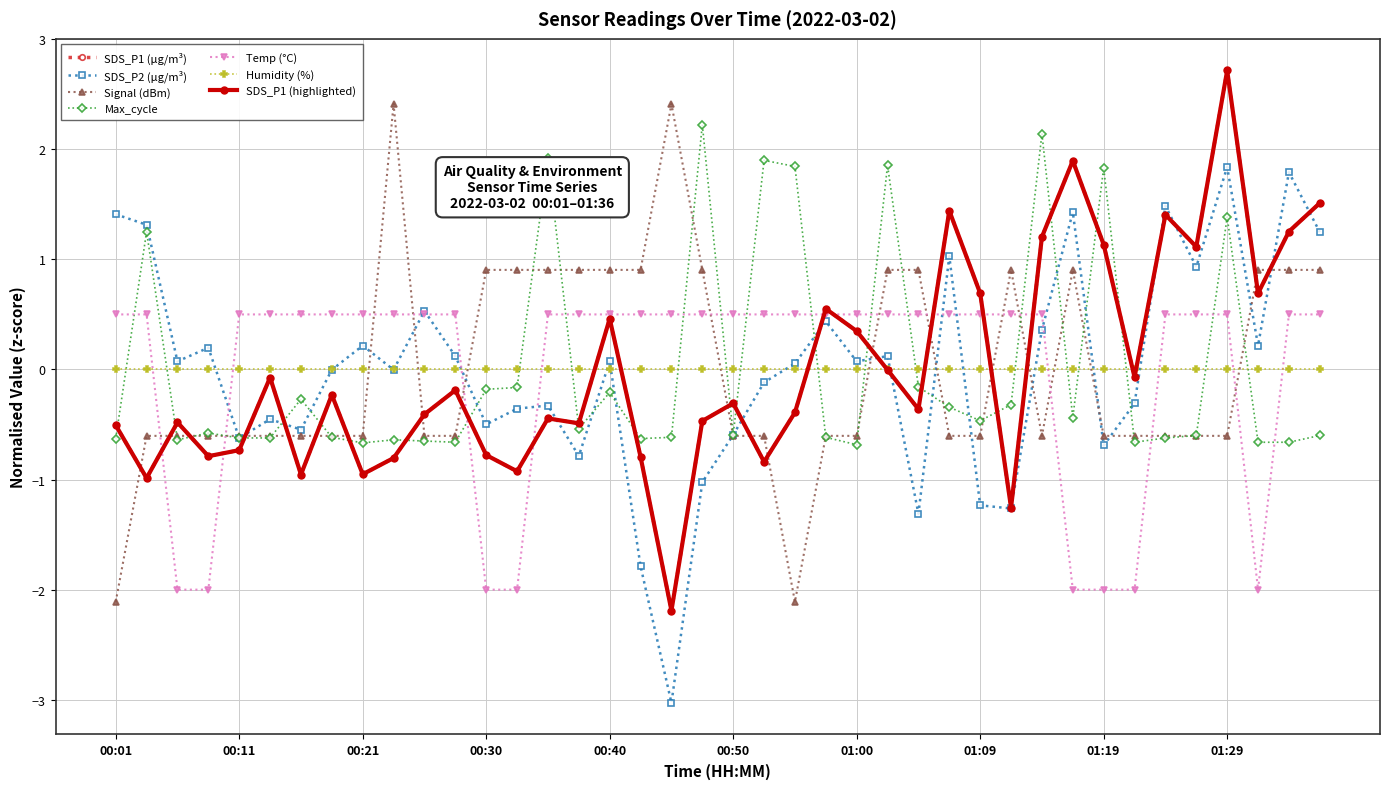

What is the label of the 5th point from the left?

00:11